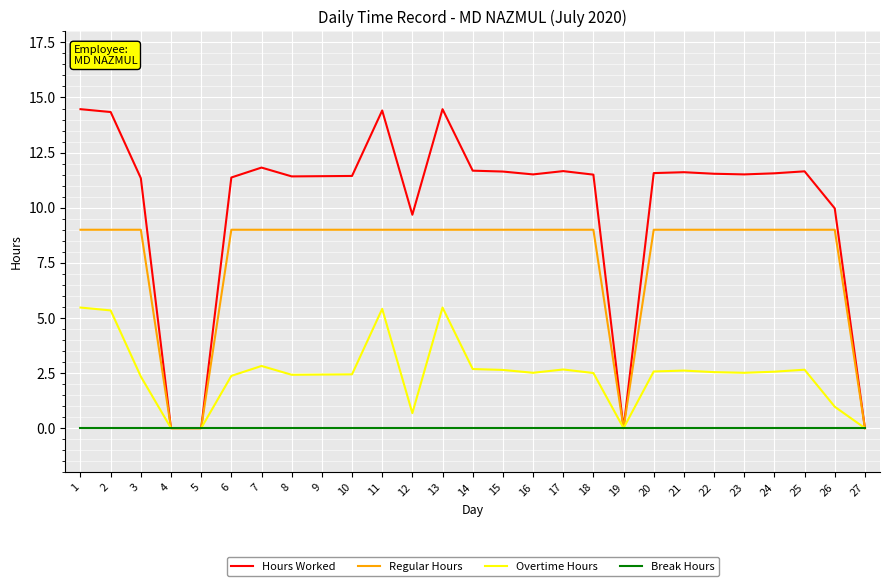

At 24, list the series in order from largest to smallest.

Hours Worked, Regular Hours, Overtime Hours, Break Hours